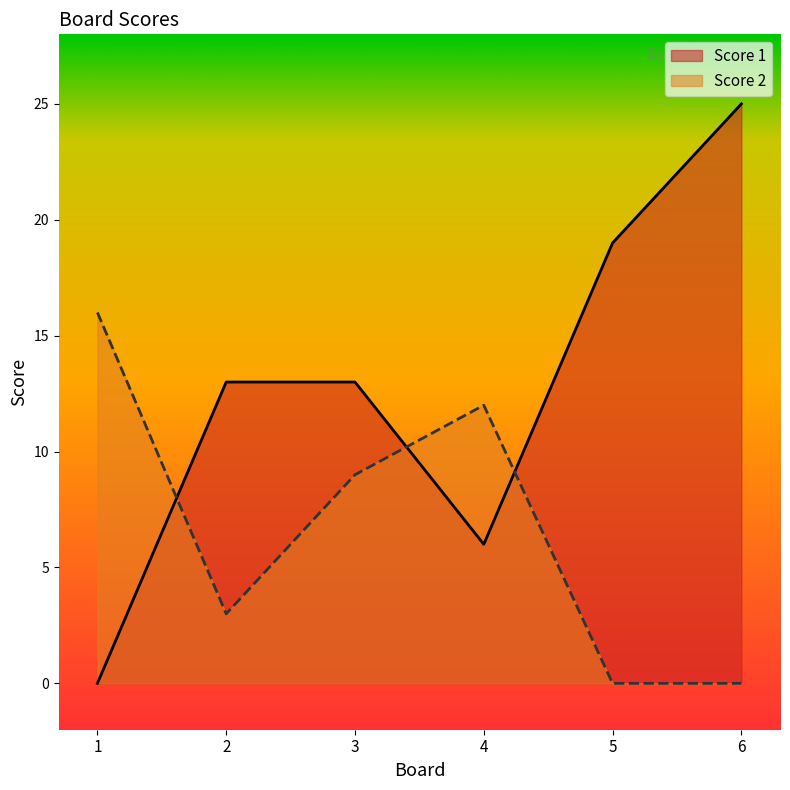

What is the difference between the second highest and minimum values in the Score 1 series?

19